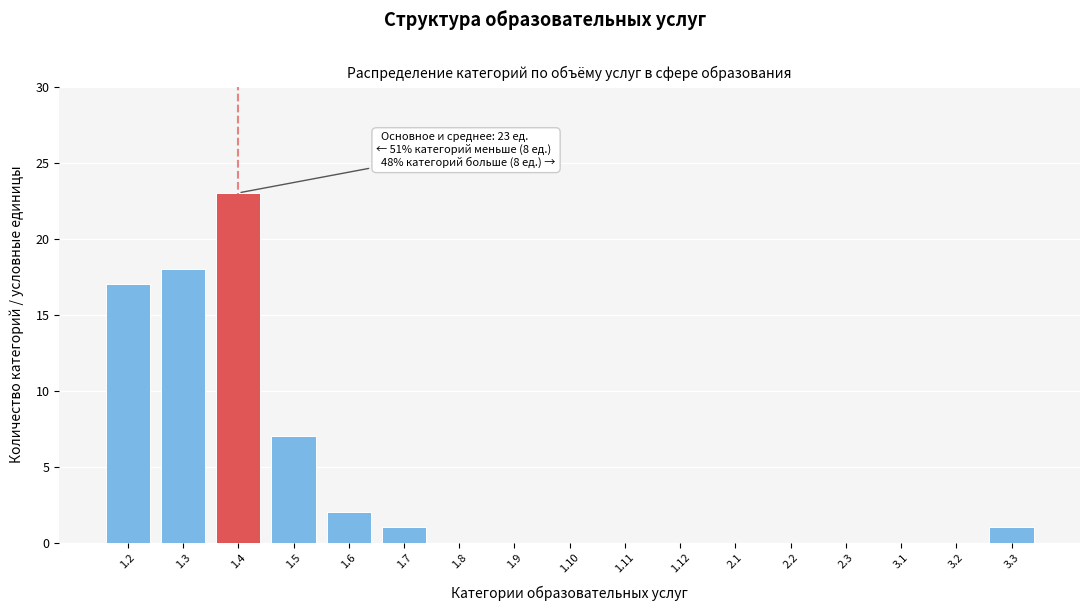

Reading left to right, what are all the values shown in this chart?

1.2=17	1.3=18	1.4=23	1.5=7	1.6=2	1.7=1	1.8=0	1.9=0	1.10=0	1.11=0	1.12=0	2.1=0	2.2=0	2.3=0	3.1=0	3.2=0	3.3=1